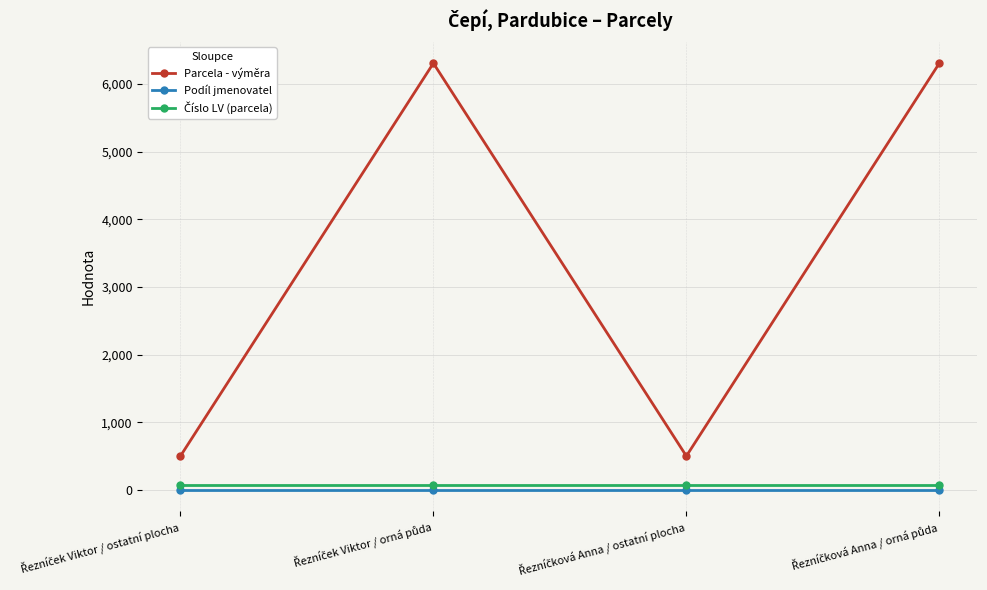

Which series has the largest total across all categories?

Parcela - výměra